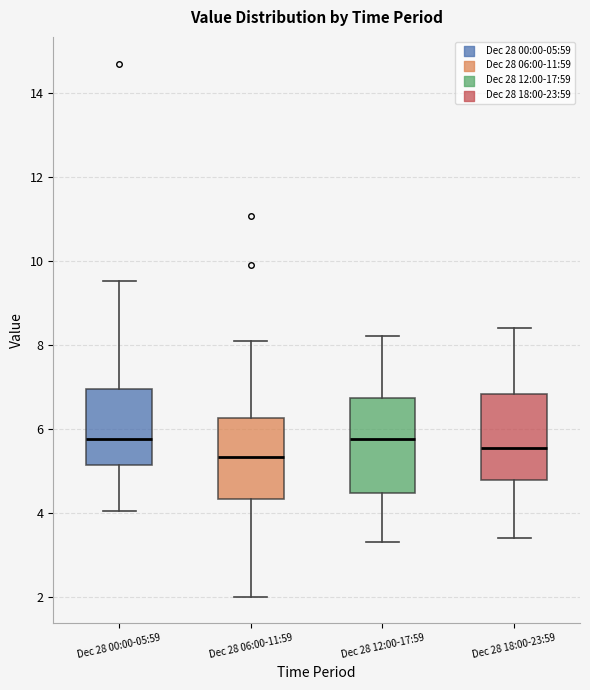

Where does the upper whisker of the box for Dec 28 00:00-05:59 end on the y-axis? The values are not printed on the chart, so give them approximately, as read against the axis.

9.6